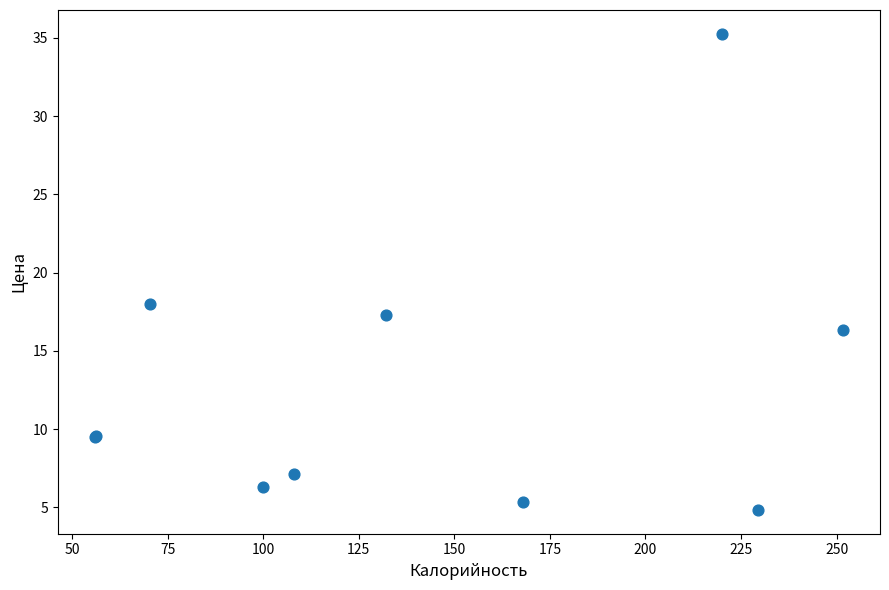

What Y value in the scatter plot is closest to 20?

18.0